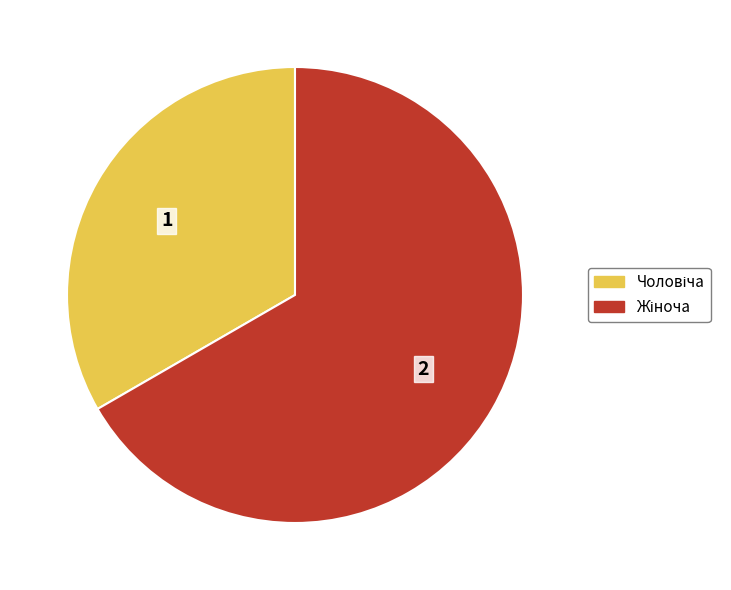

How many segments does this pie chart have?

2